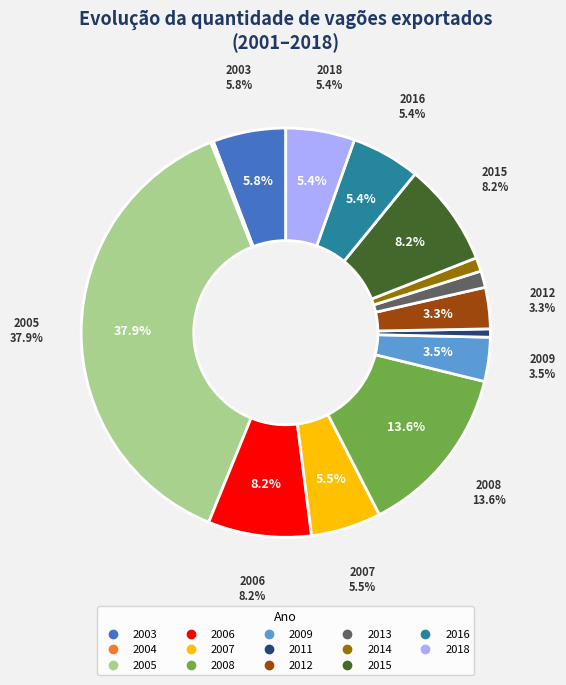

Rank the categories by value from lowest to highest.

2004, 2011, 2014, 2013, 2012, 2009, 2016, 2018, 2007, 2003, 2006, 2015, 2008, 2005